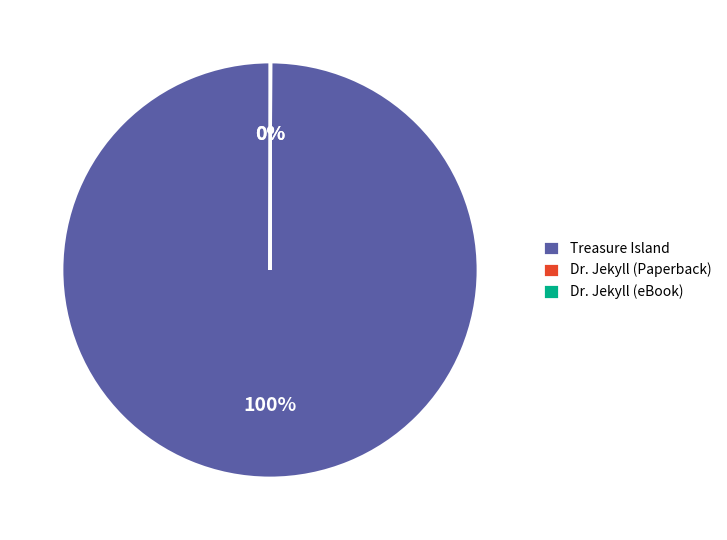

To the nearest percent, what portion does Treasure Island represent?

100%